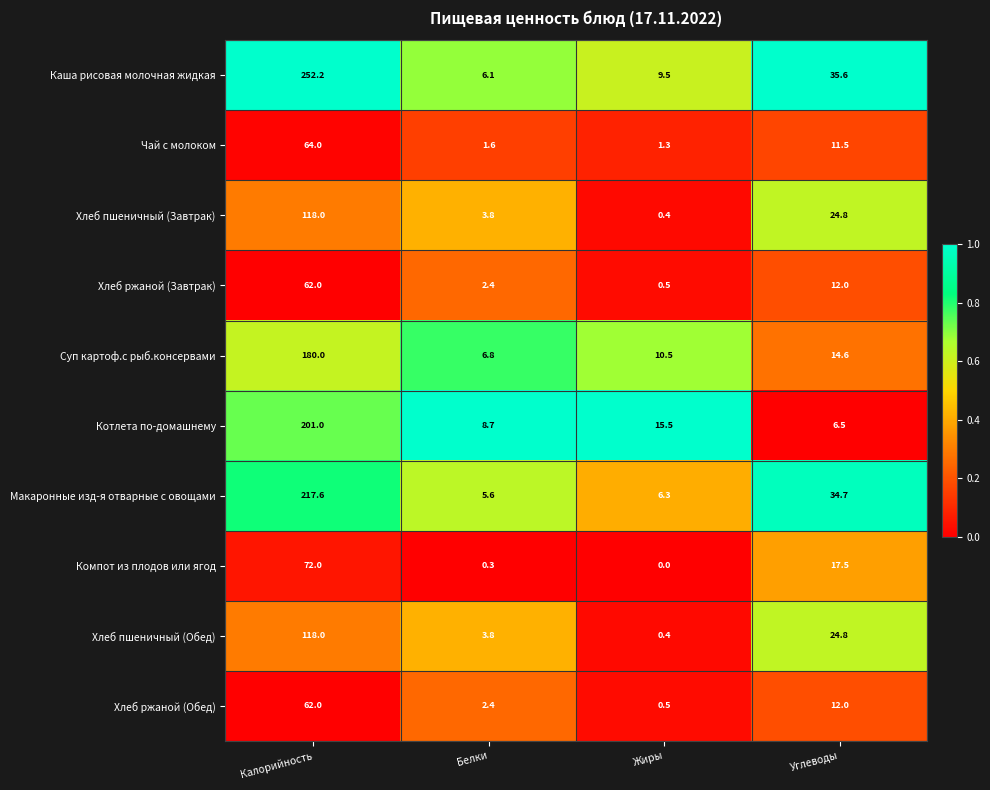

The value of Хлеб ржаной (Завтрак) at Жиры is 0.5. True or false?

True